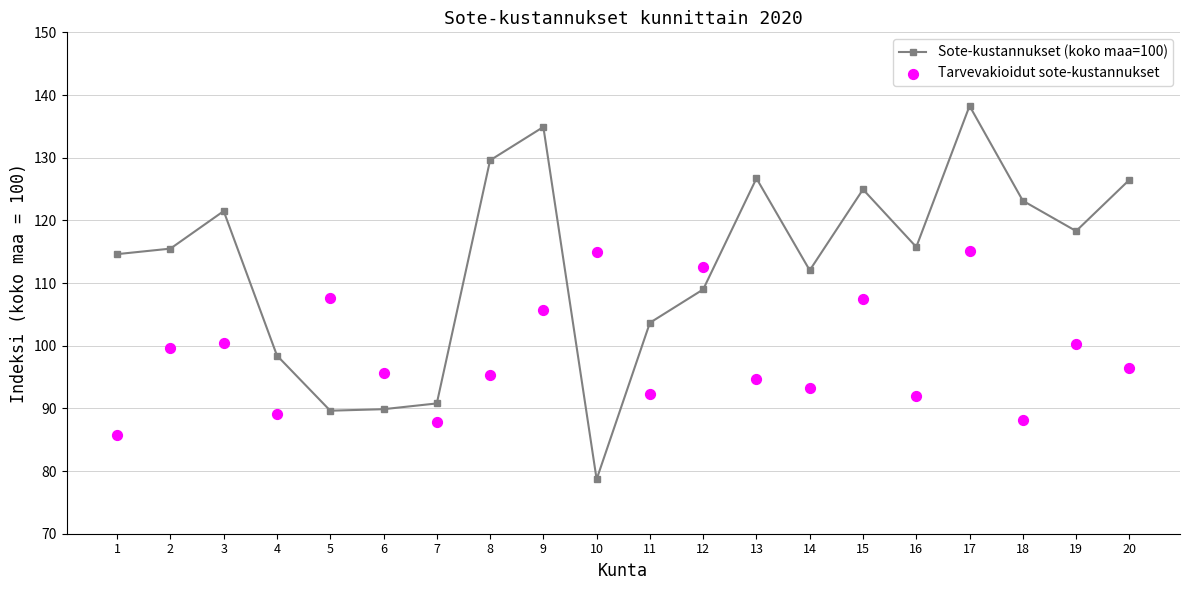

At which category is the sum across all series the highest?

17